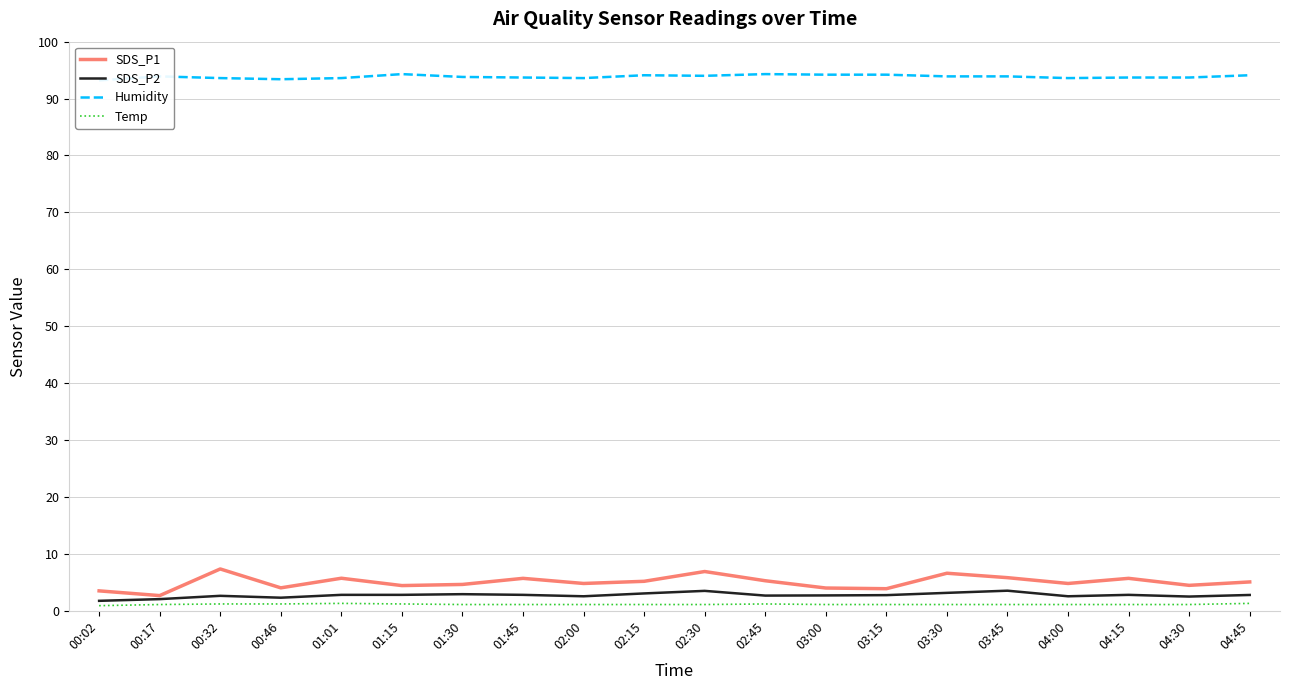

Where is the first local maximum for Humidity?

00:17